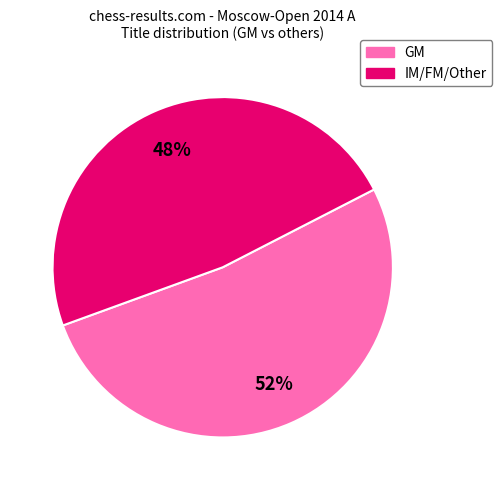

What percentage is the GM slice, to the nearest percent?

52%